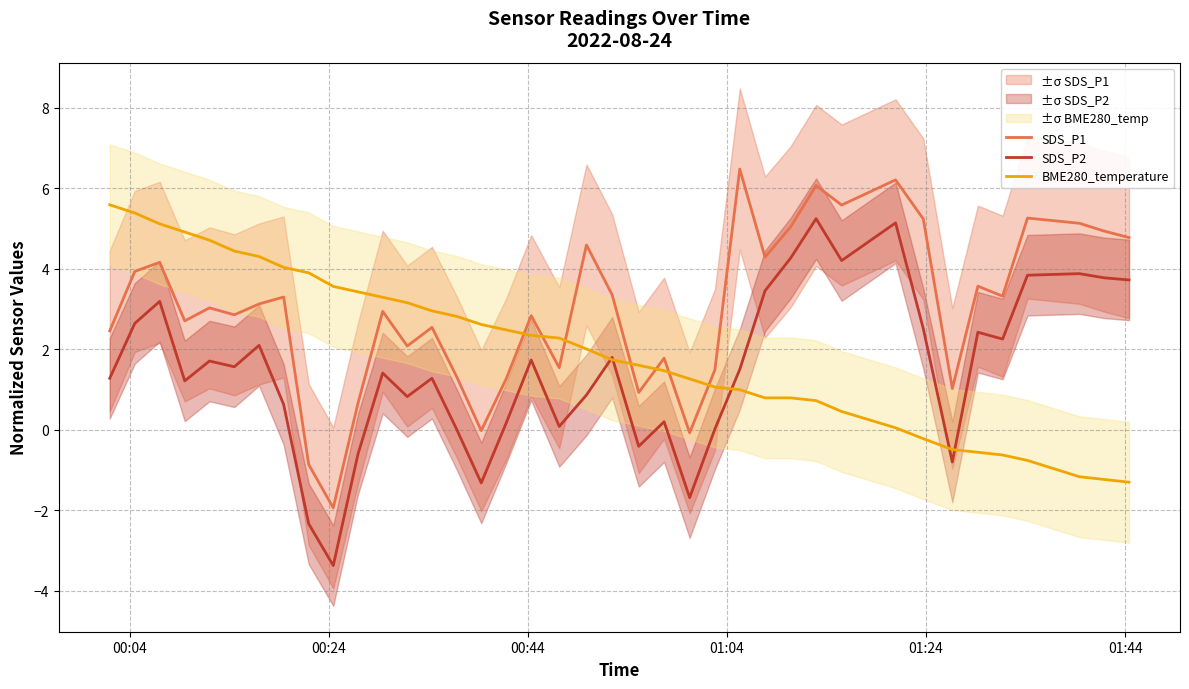

What is the lowest value of the SDS_P2 series?

-3.4